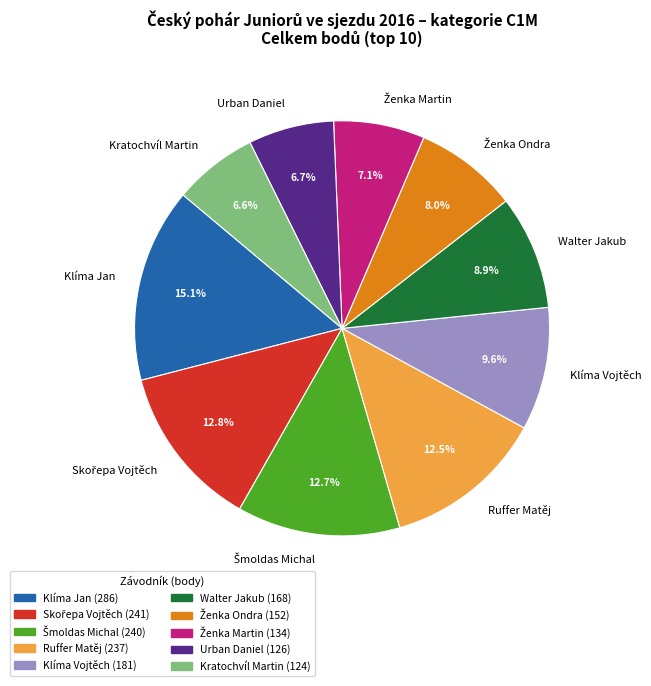

To the nearest percent, what is the difference between the Kratochvíl Martin and Walter Jakub slice percentages?

2%